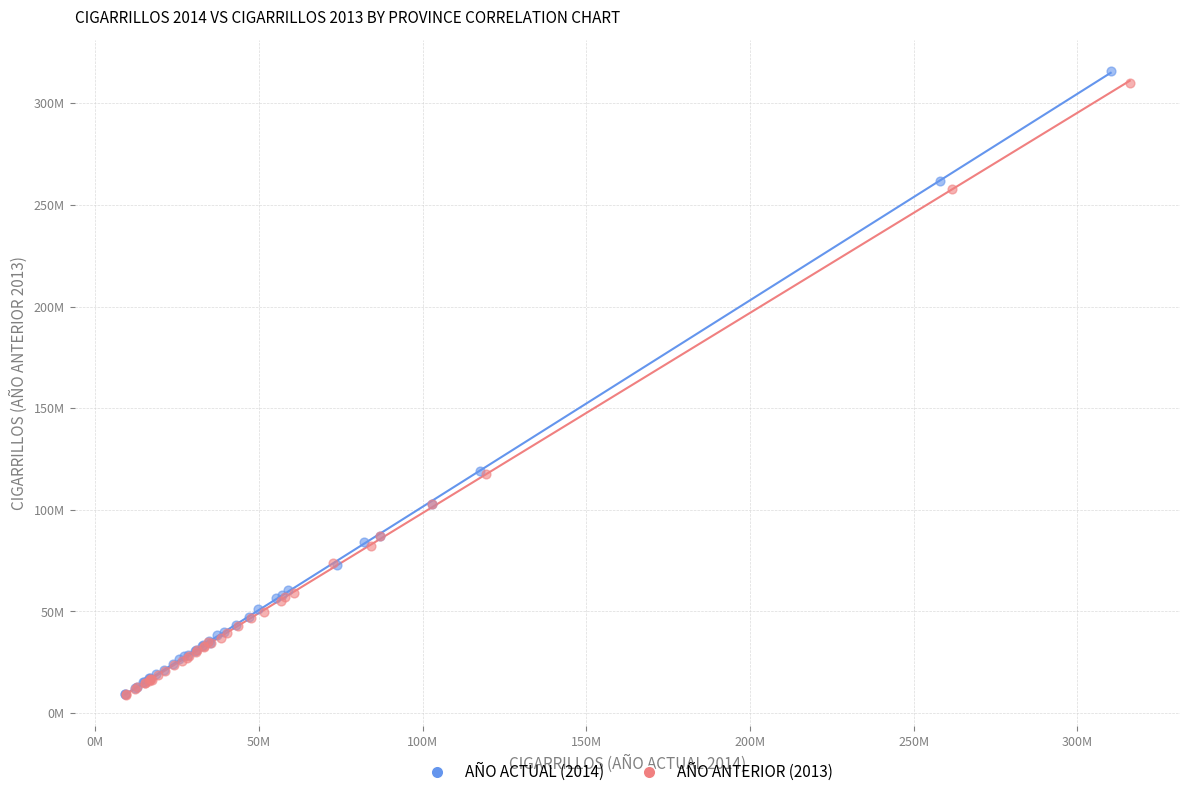

What are all the series names shown in the legend?

AÑO ACTUAL (2014), AÑO ANTERIOR (2013)